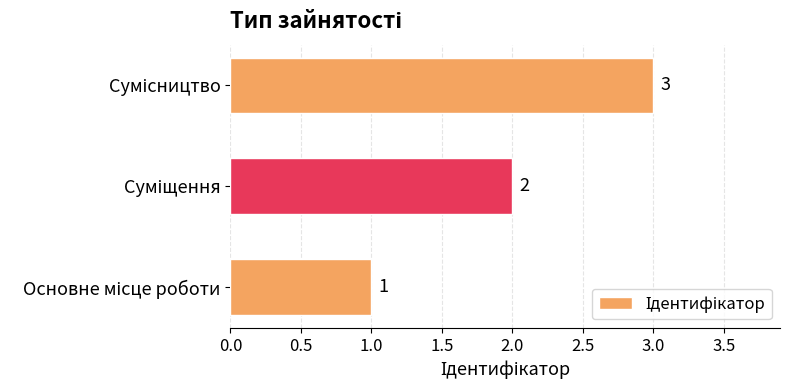

How many values are between 1 and 3?

3